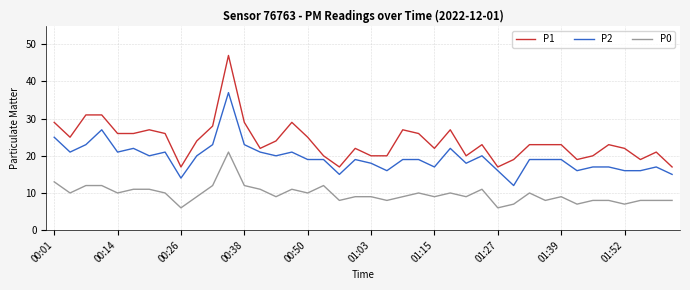

What is the sum of all P0 values?

388